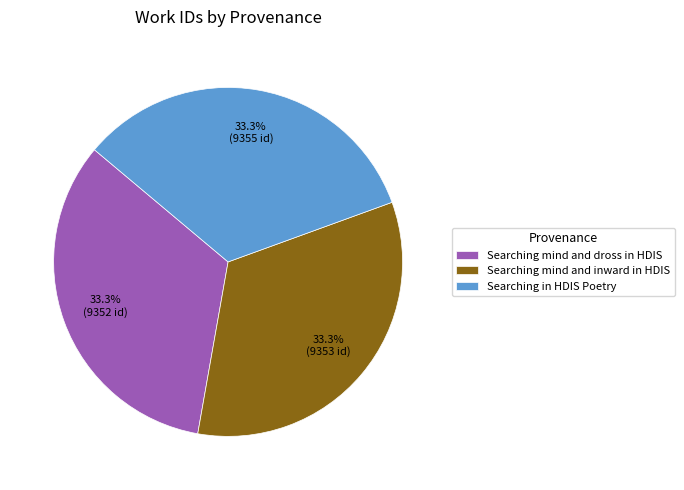

Is Searching mind and inward in HDIS the majority of the pie?

No